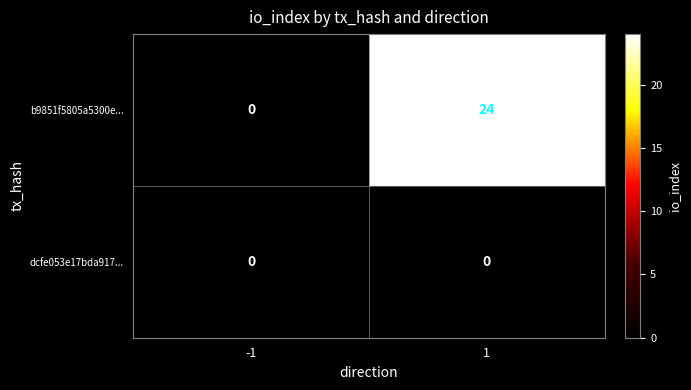

Reading left to right, transcribe all the data shown in this chart.

b9851f5805a5300e...: -1=0	1=24
dcfe053e17bda917...: -1=0	1=0